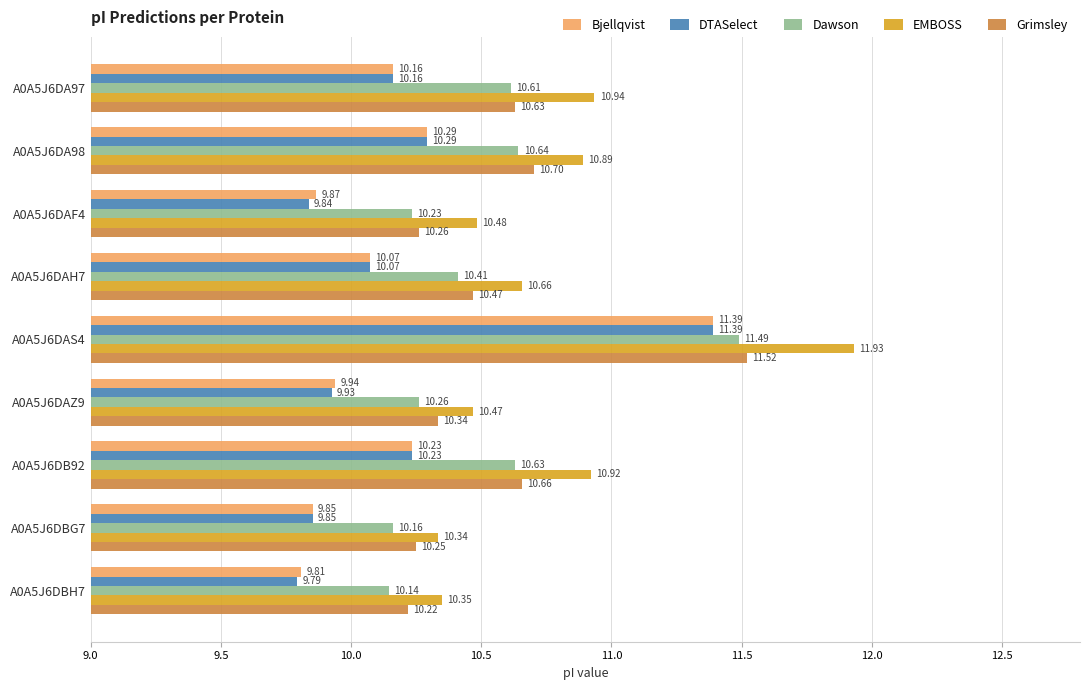

How many data points in Bjellqvist are less than 10?

4